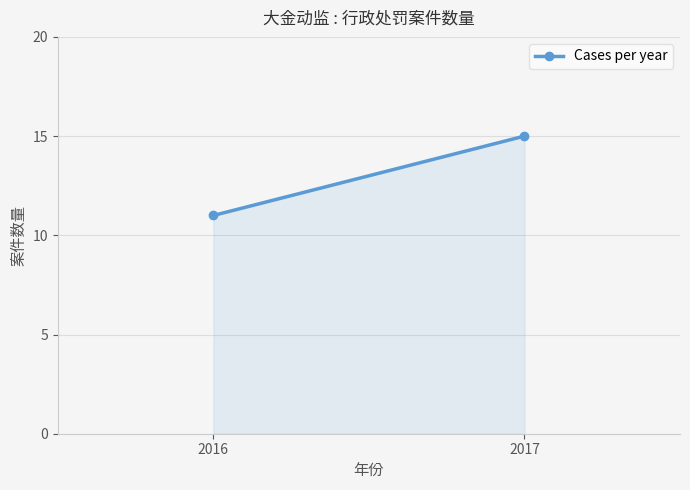

What is the change in value from 2016 to 2017?

+4